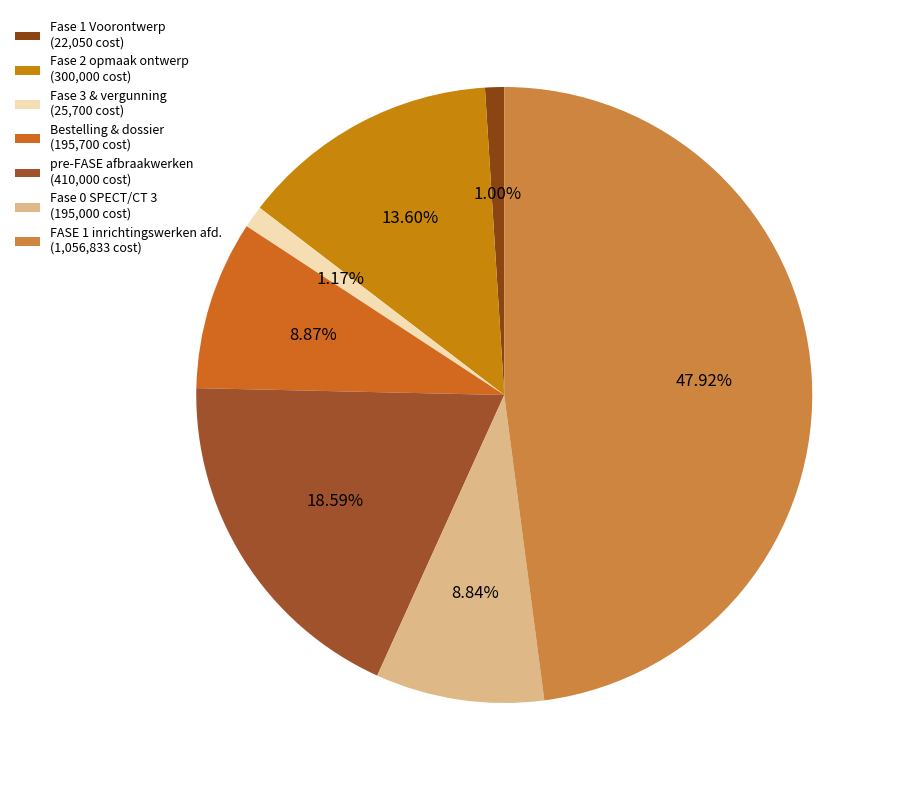

How many slices are in this pie chart?

7